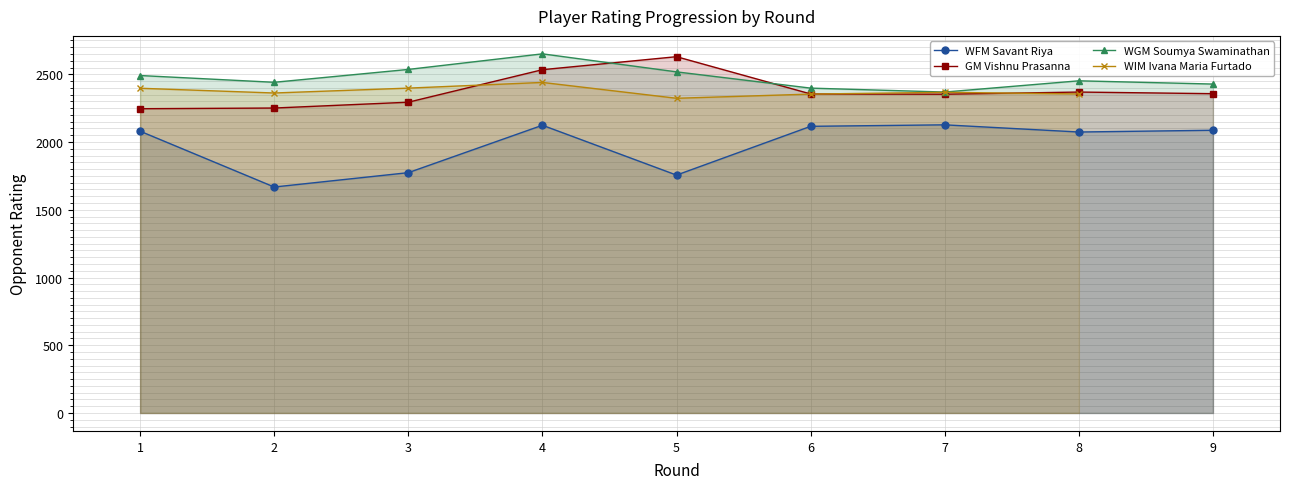

At which category does the chart reach its minimum across all series?

2